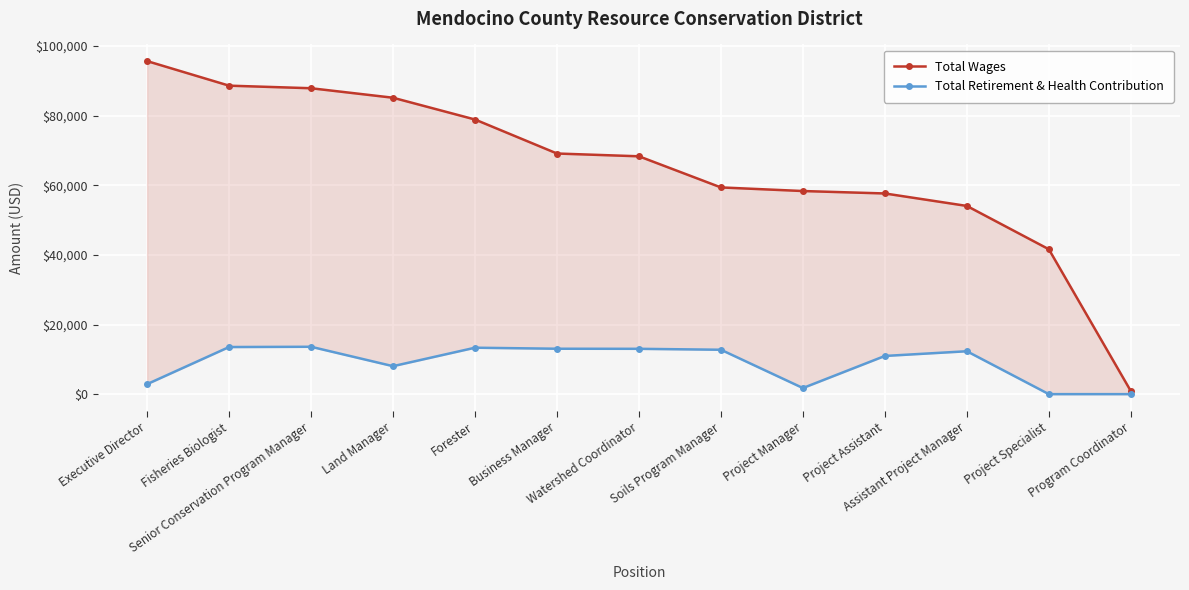

True or false: Total Retirement & Health Contribution and Total Wages cross at least once.

False